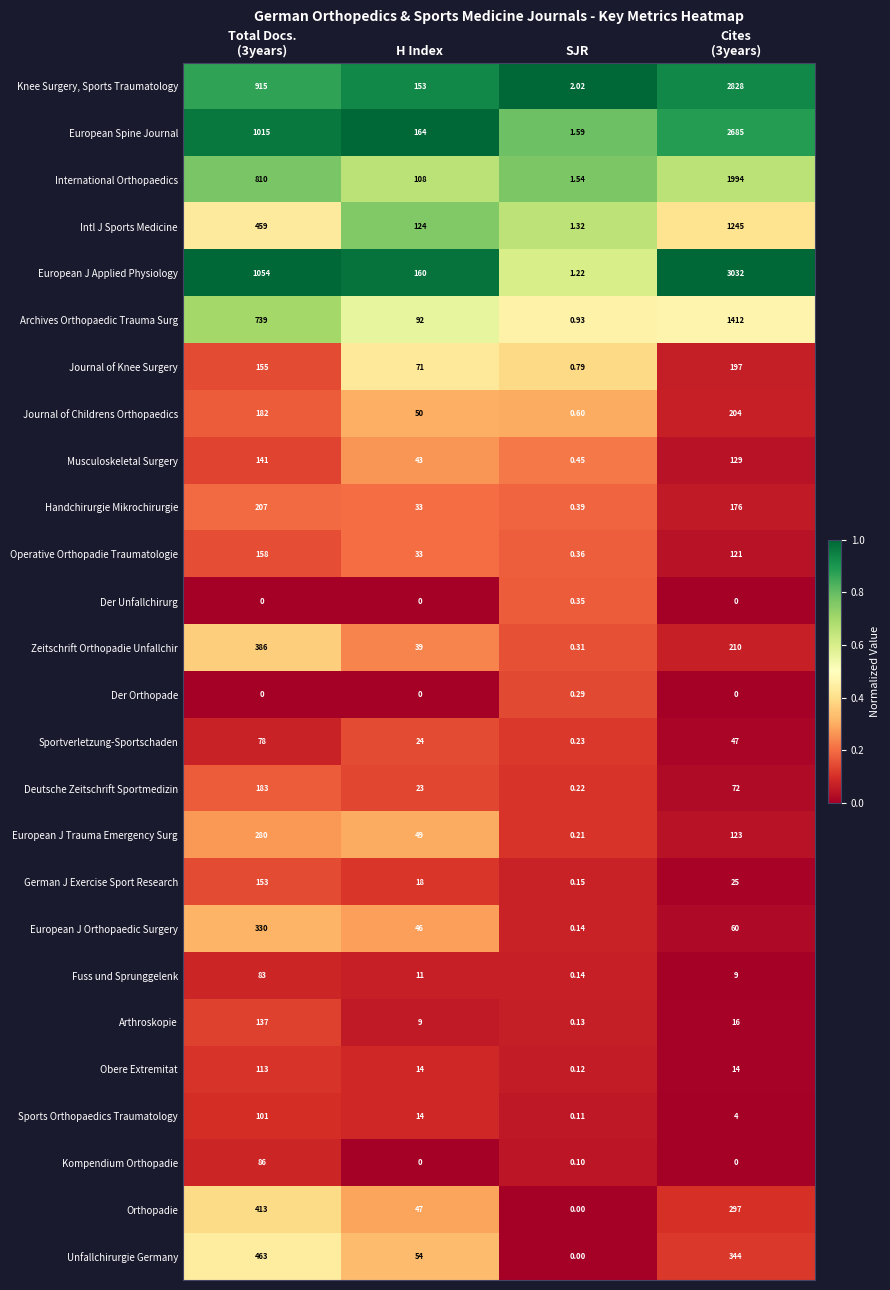

Which category has the lowest value in the Musculoskeletal Surgery series?

SJR